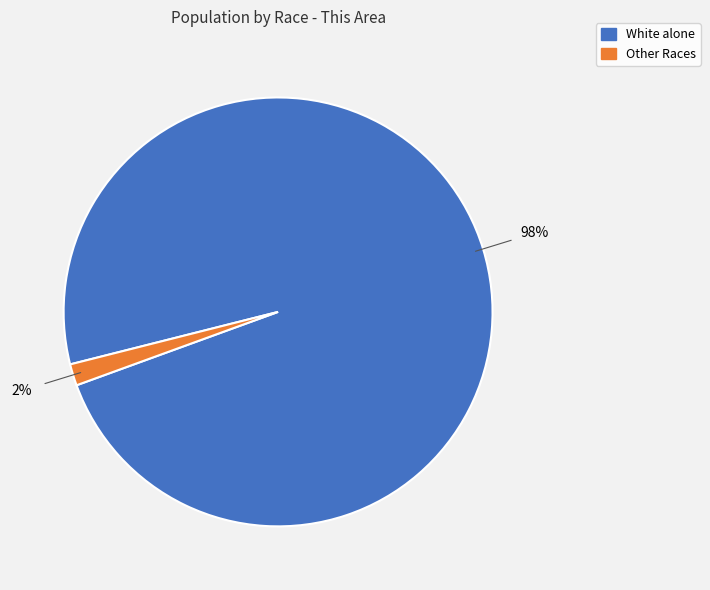

Is there any slice that represents more than half of the pie?

Yes